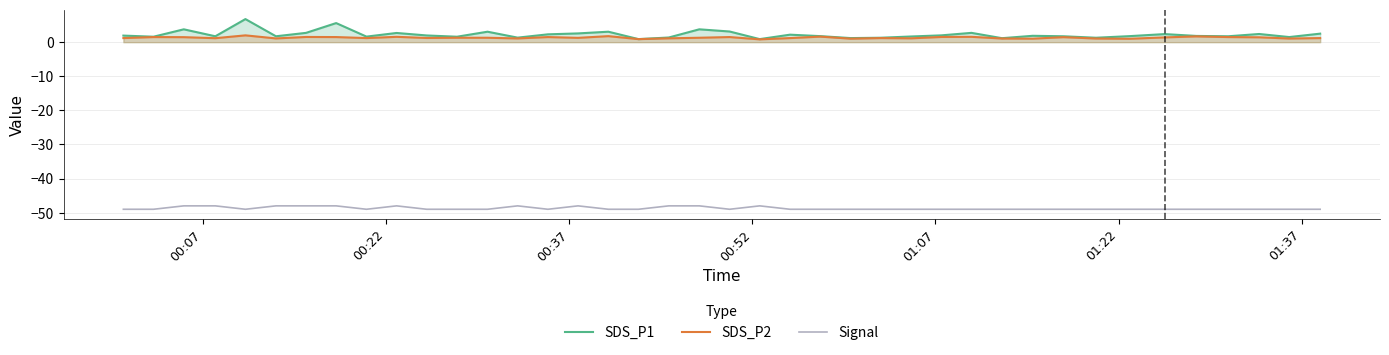

Rank the series by their maximum value, from highest to lowest.

SDS_P1, SDS_P2, Signal